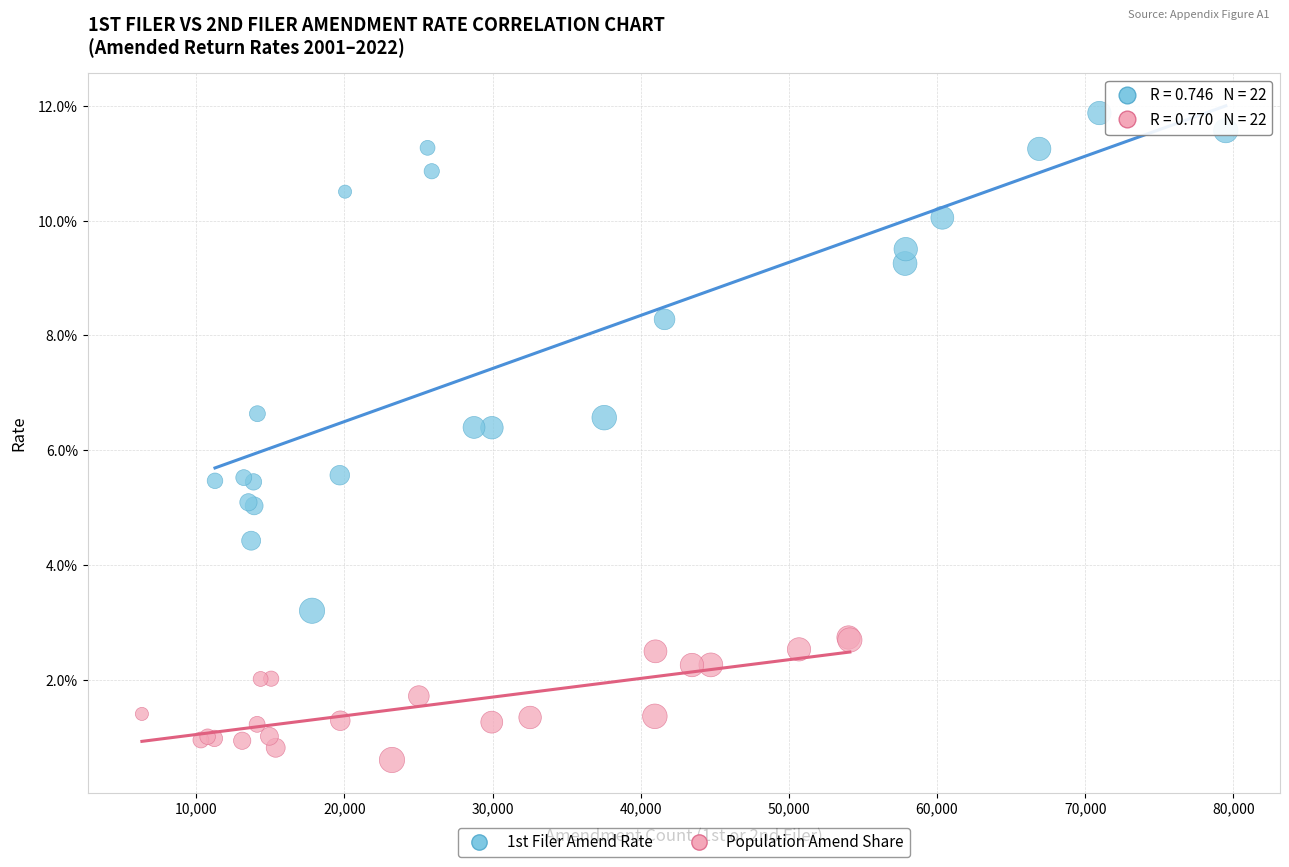

Which series reaches the maximum Y coordinate?

1st Filer Amend Rate